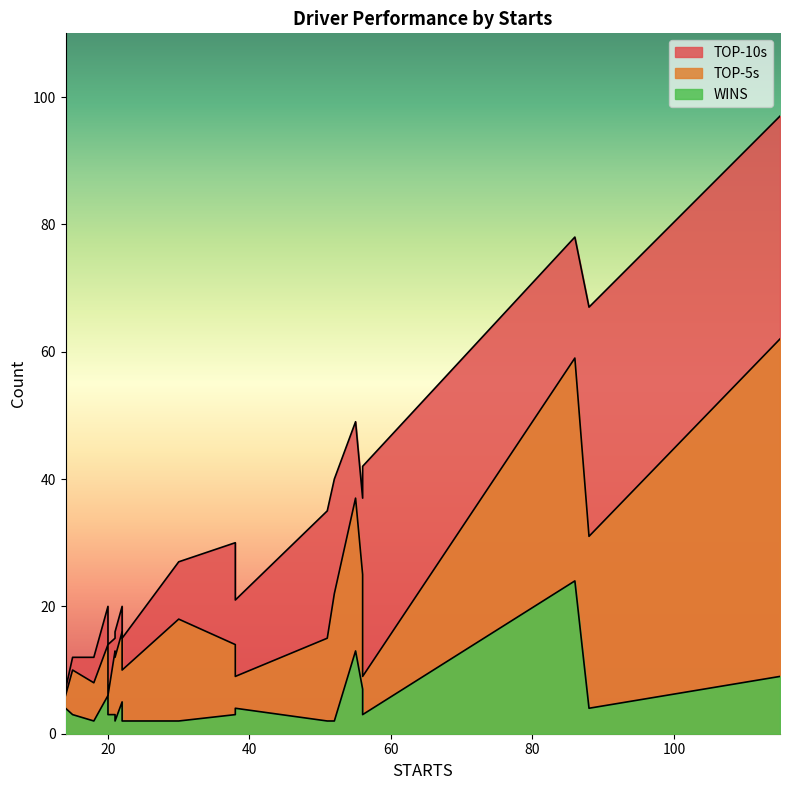

True or false: TOP-10s and WINS cross at least once.

False